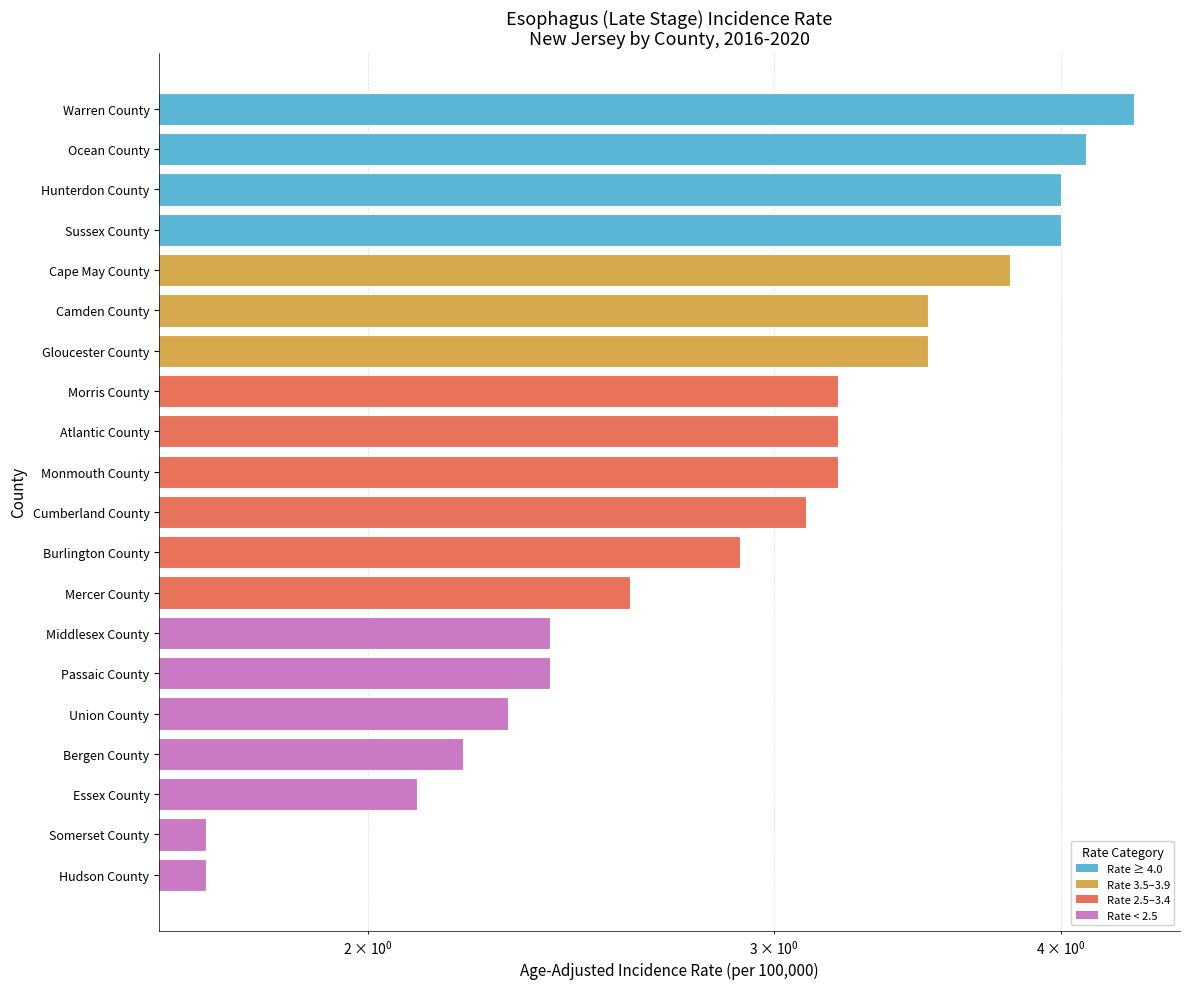

What is the ratio of the value at Gloucester County to the value at Essex County?

1.7